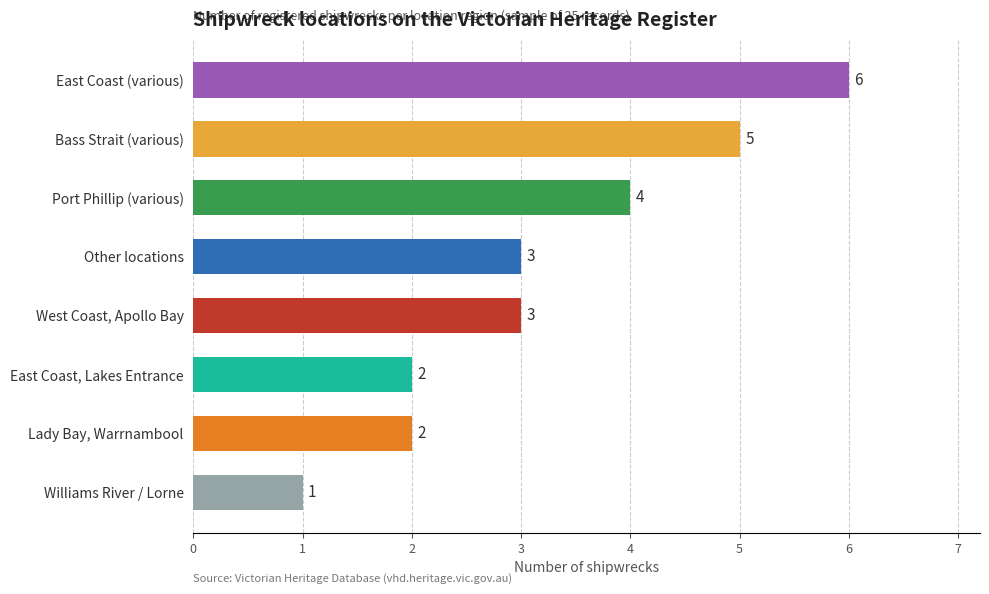

Which label corresponds to the smallest value in the chart?

Williams River / Lorne